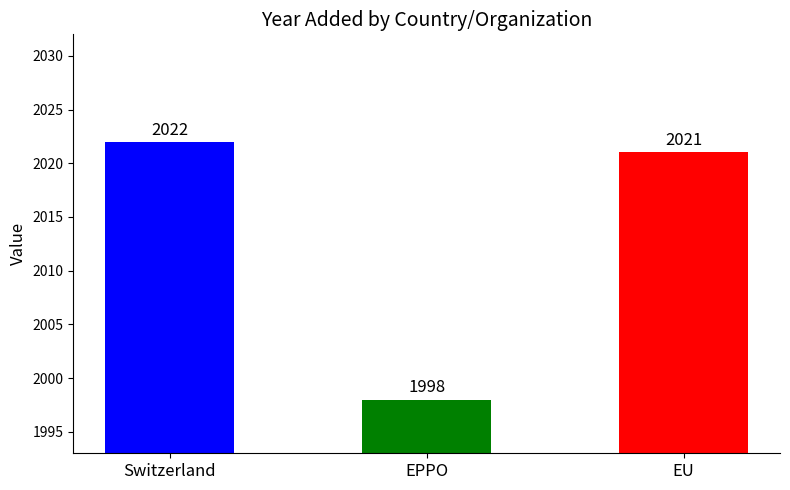

What is the label of the 1st bar from the left?

Switzerland